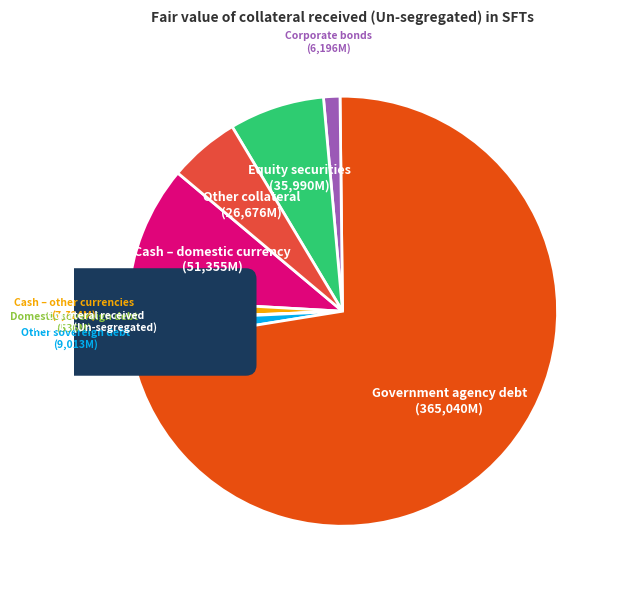

To the nearest percent, what is the difference between the Cash – domestic currency and Corporate bonds slice percentages?

9%